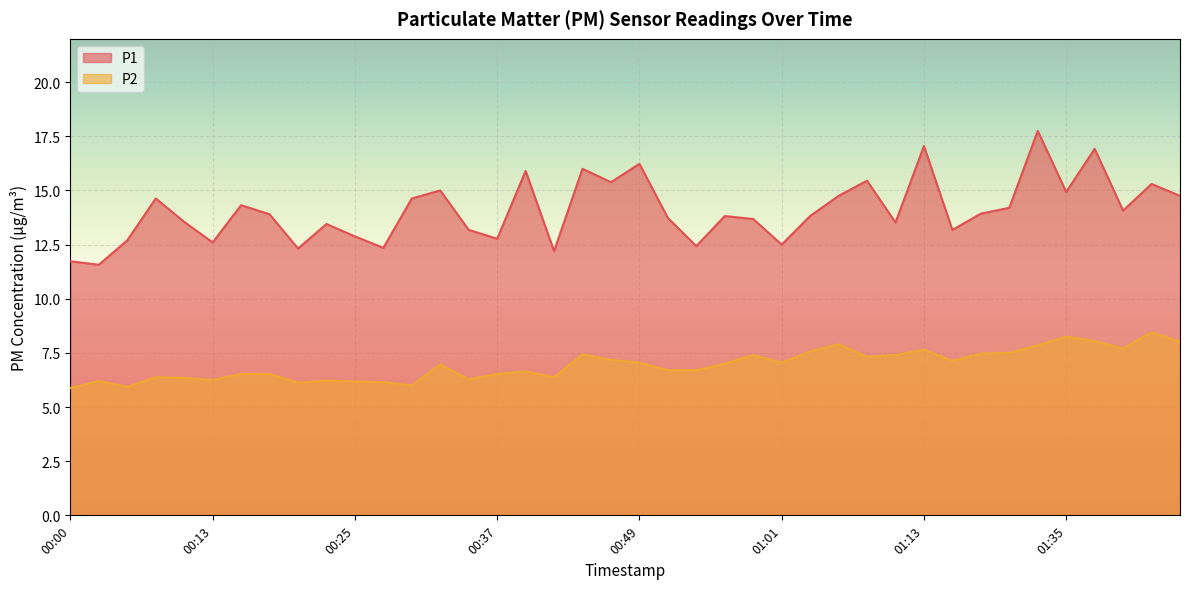

How many lines are shown in the chart?

2